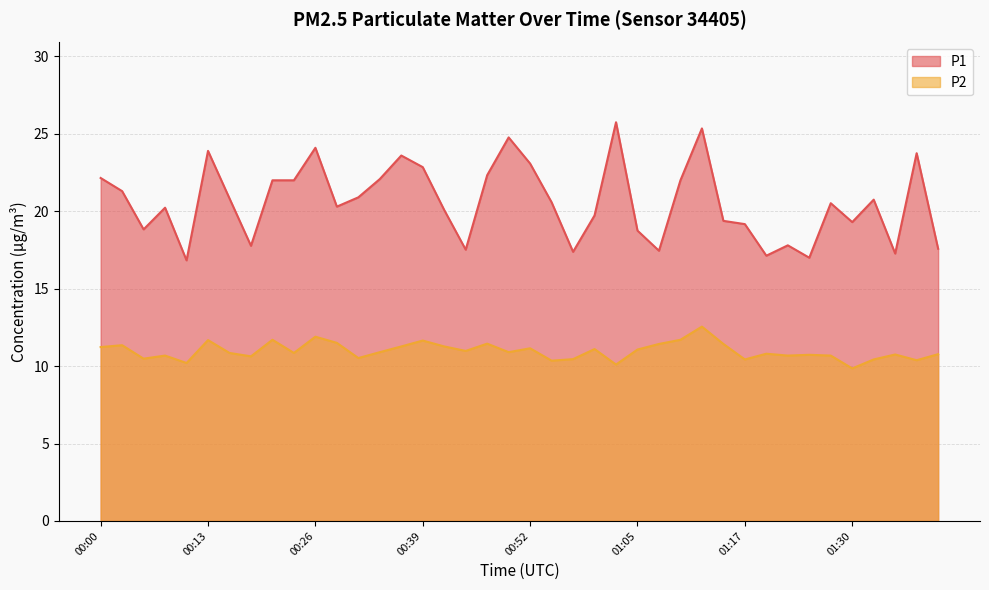

Where is the first local maximum for P1?

00:08